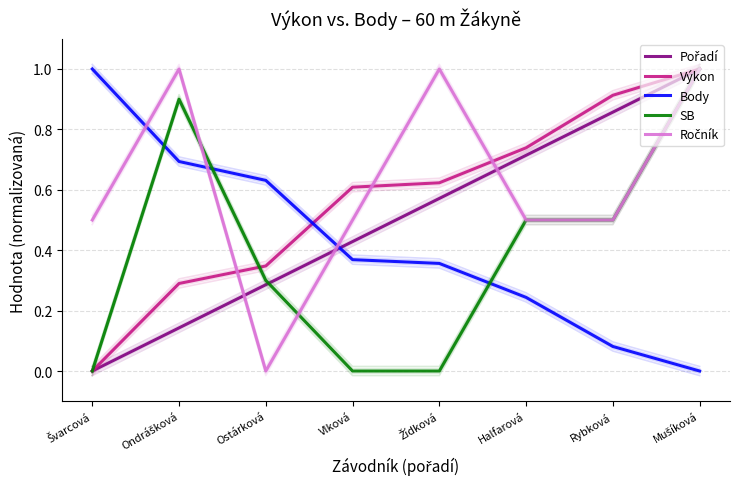

True or false: Pořadí has a value of 1.0 at Mušíková.

True